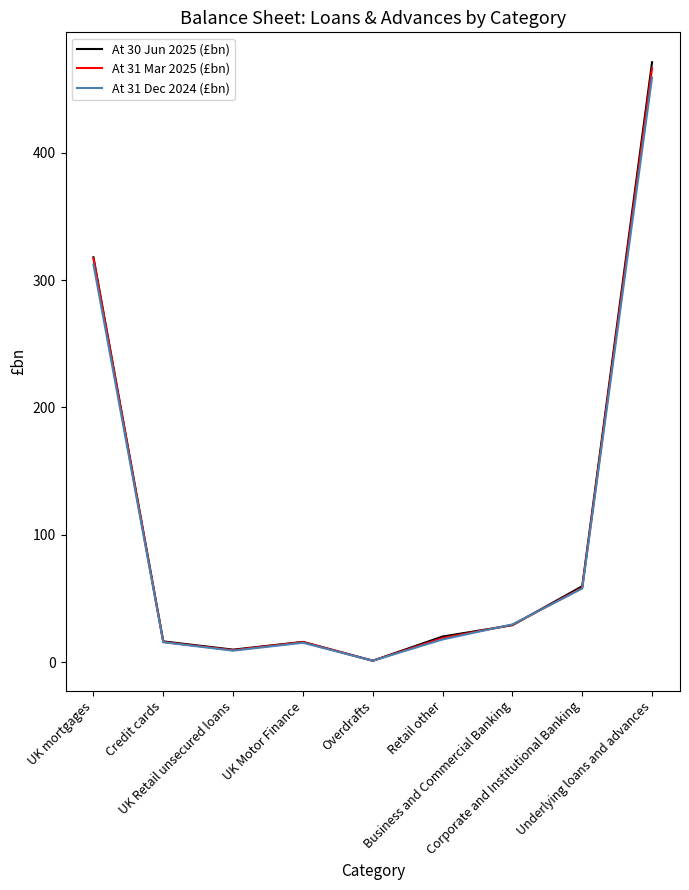

What is the minimum value for At 31 Mar 2025 (£bn)?

1.2